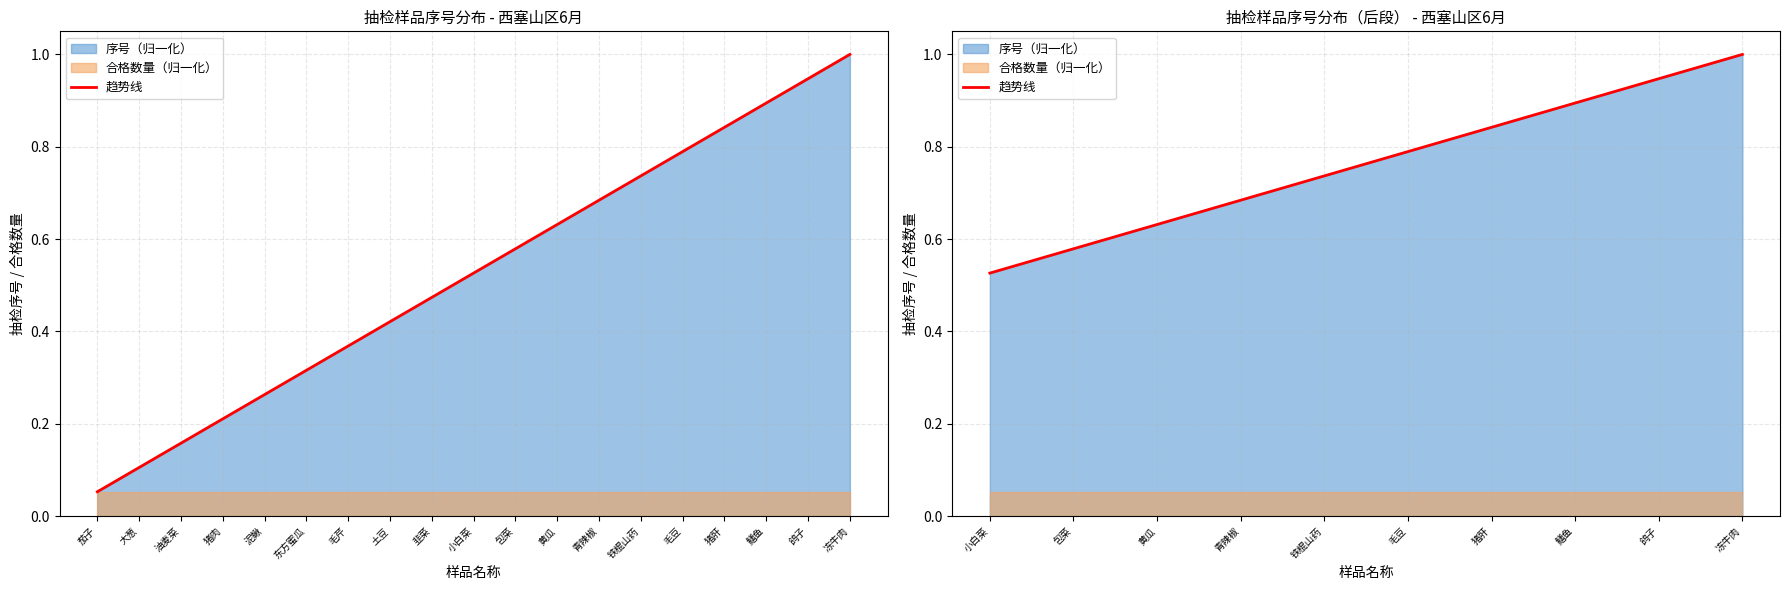

What is the value of the 7th point from the left?

0.8